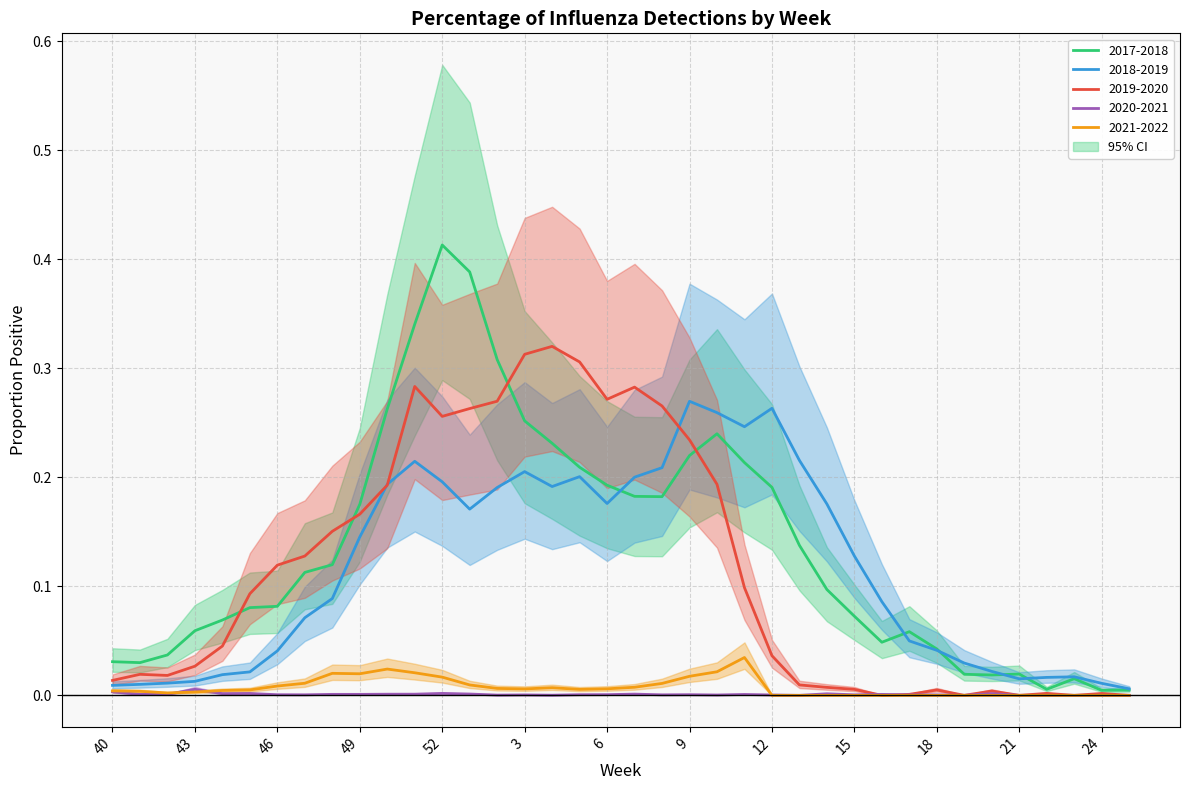

True or false: 2019-2020 and 2021-2022 cross at least once.

False